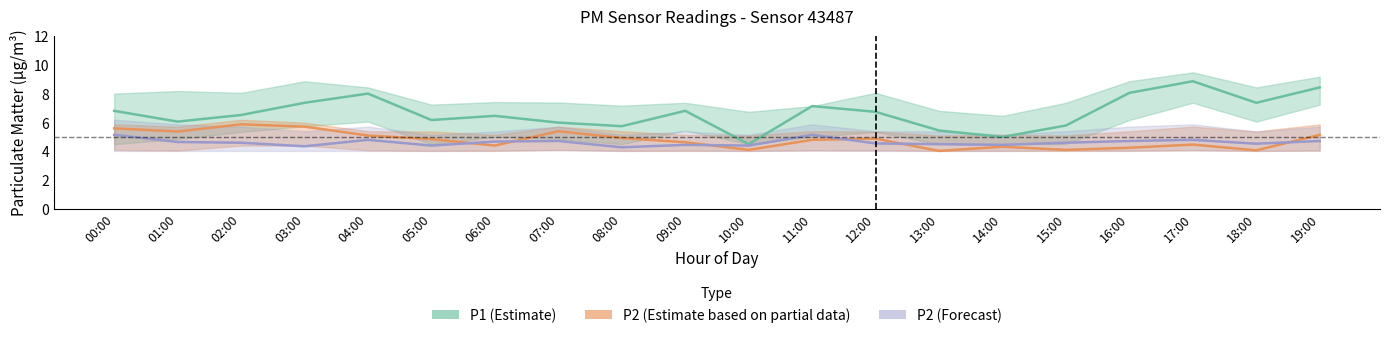

At which category does the chart reach its peak across all series?

17:00